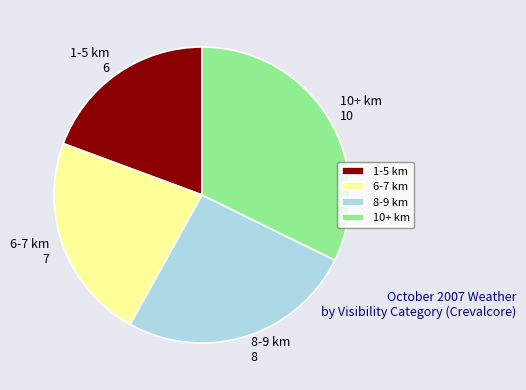

Which category has the biggest portion of the pie?

10+ km